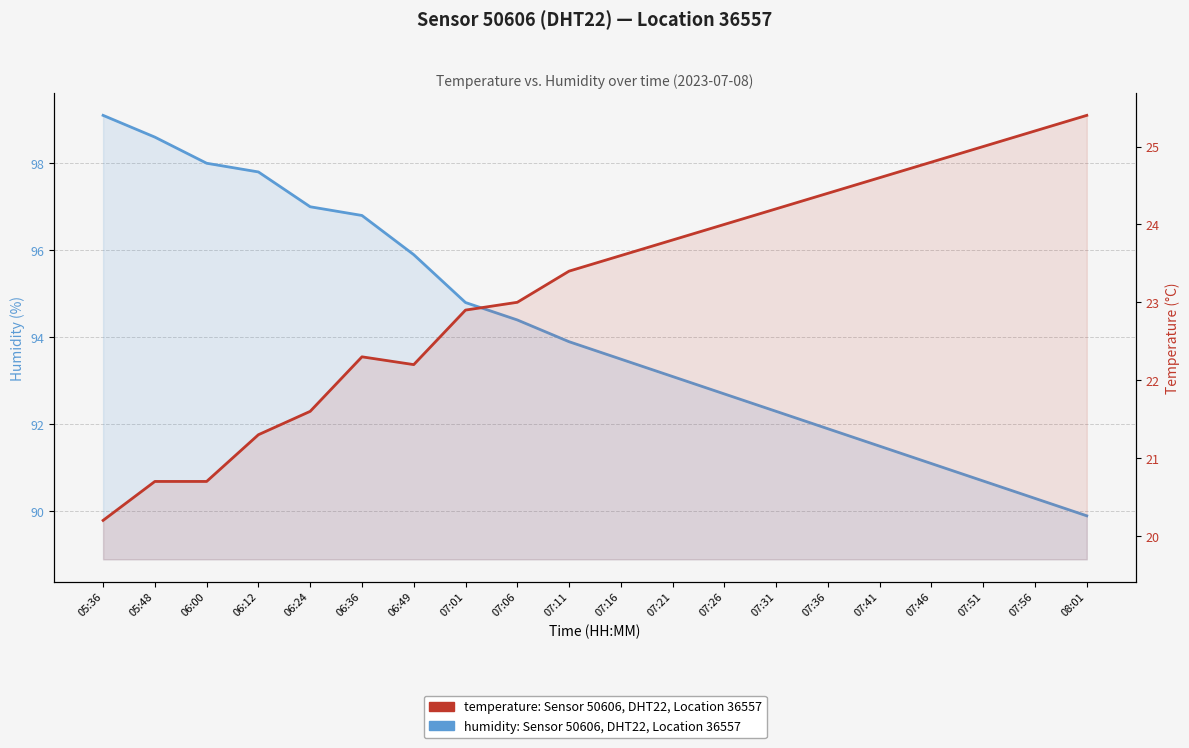

At which category is the sum across all series the highest?

05:36